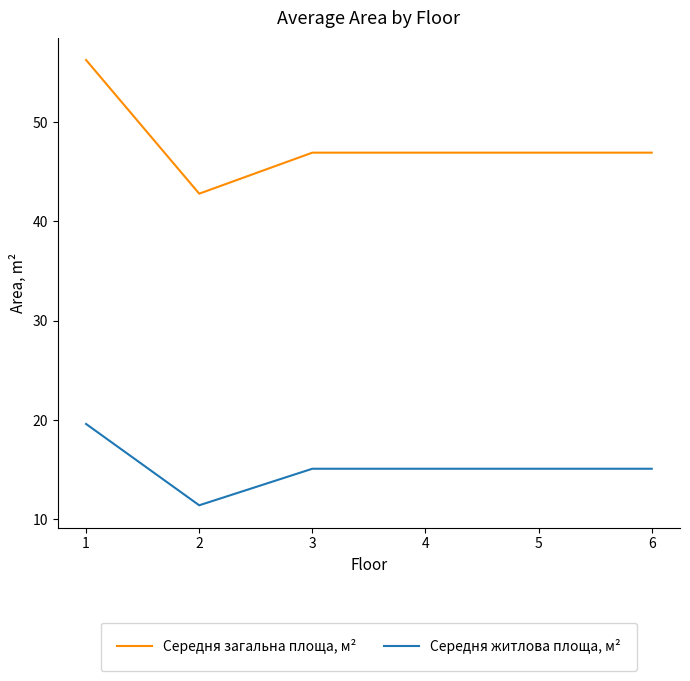

Read the Середня житлова площа, м² value at 2.

11.4